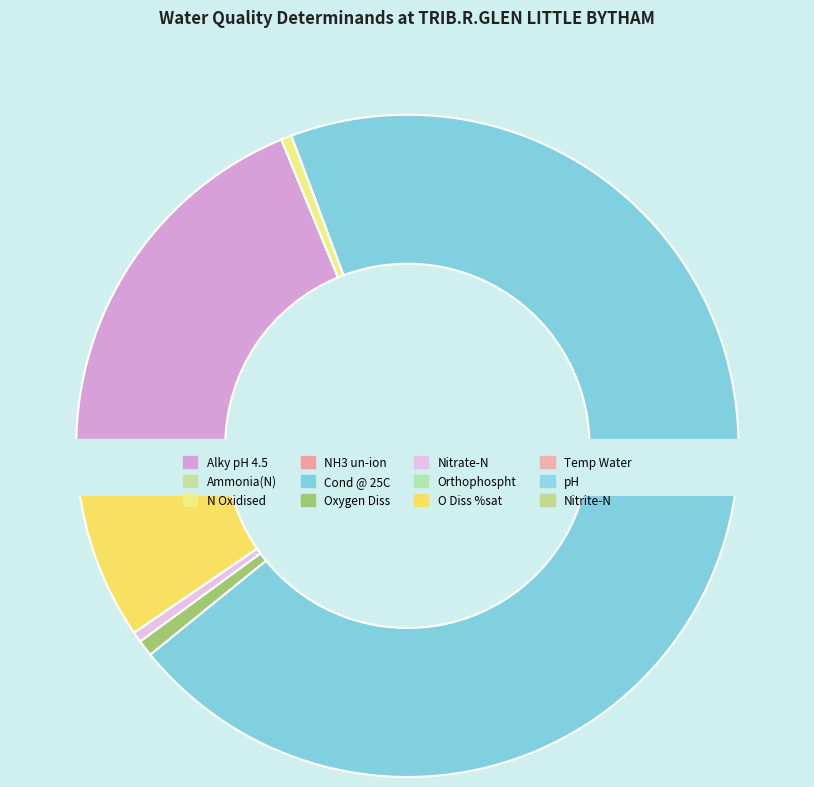

To the nearest percent, what is the difference between the O Diss %sat and Temp Water slice percentages?

7%